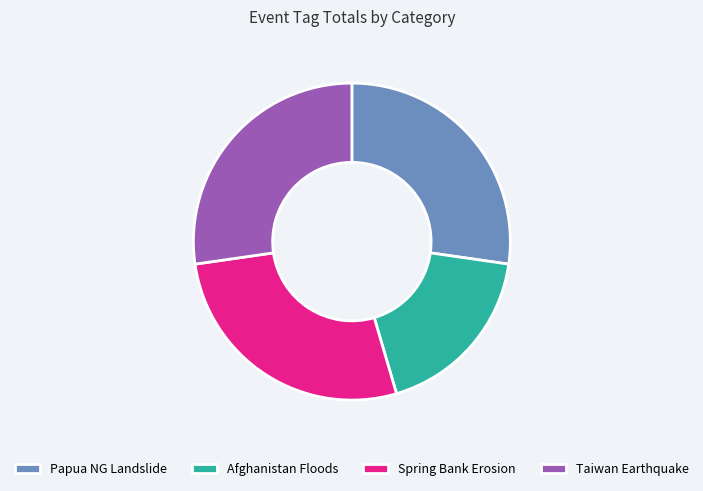

What is the ratio of the value at Afghanistan Floods to the value at Spring Bank Erosion?

0.7